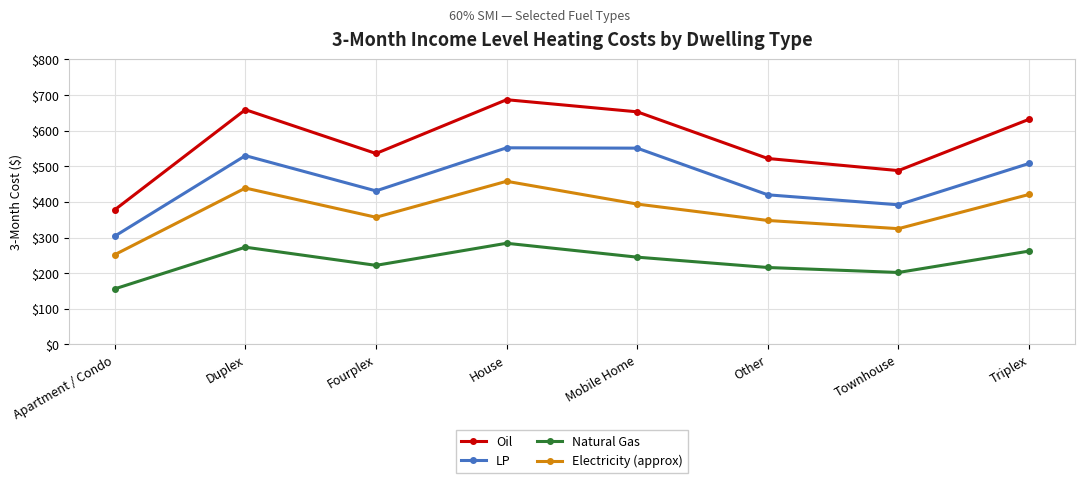

What is the value of the LP point at the 5th from the left?

551